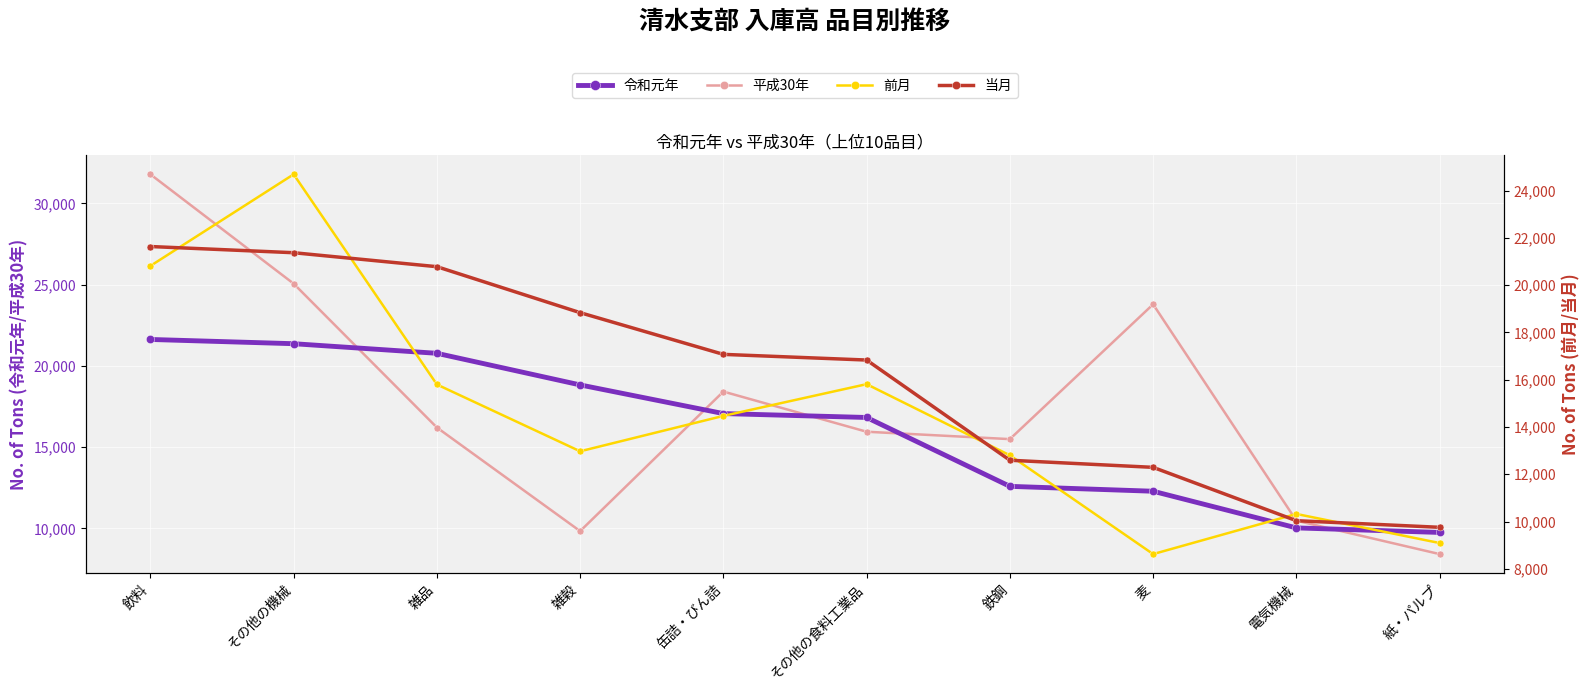

Which label corresponds to the largest value in the chart?

飲料